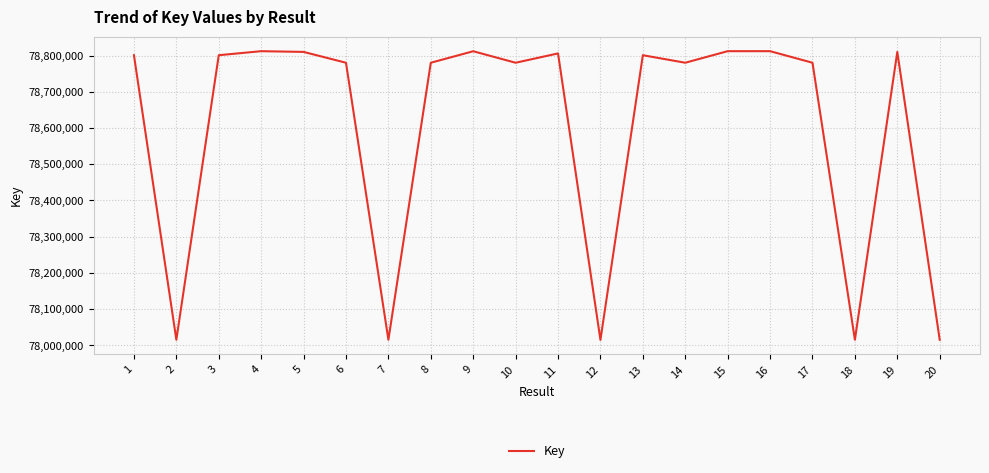

What is the minimum value shown in the chart?

78015031